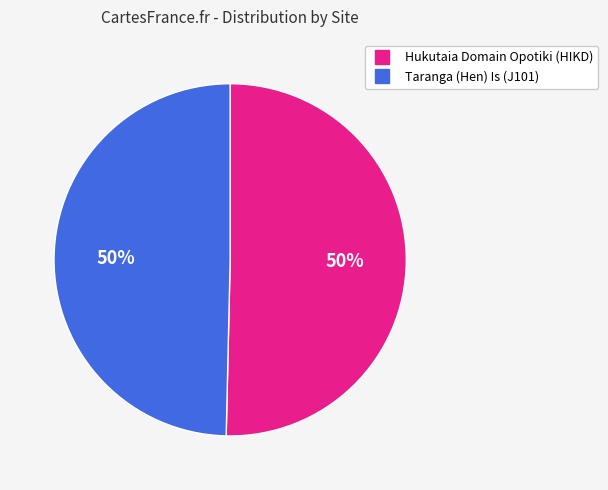

Approximately how many times larger is the value at Hukutaia Domain Opotiki (HIKD) compared to Taranga (Hen) Is (J101)?

1.0